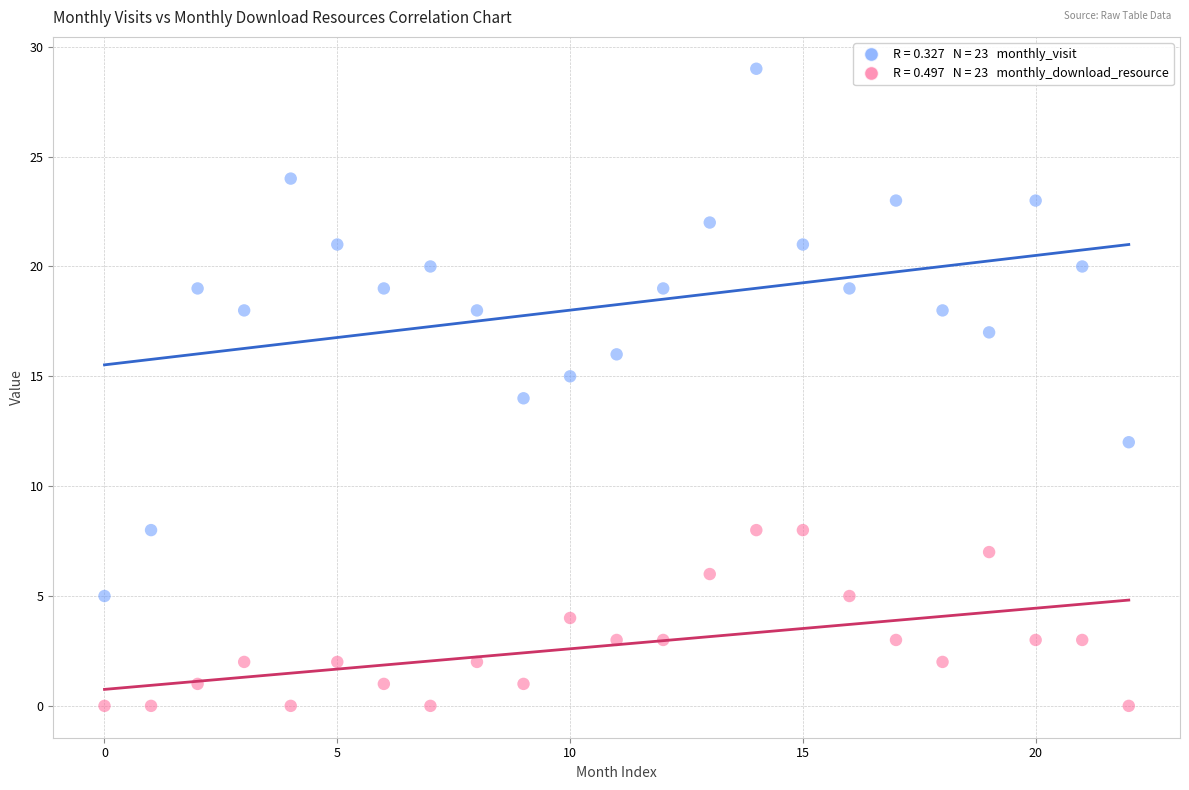

Across all data points, what is the range of Y values (max minus min)?

29